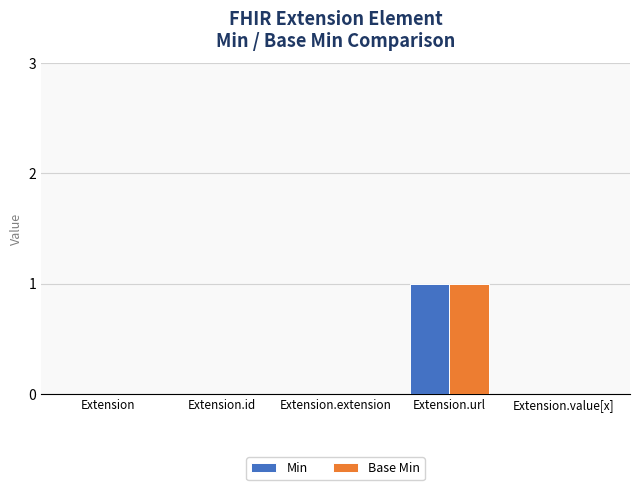

Count the number of data series in this chart.

2